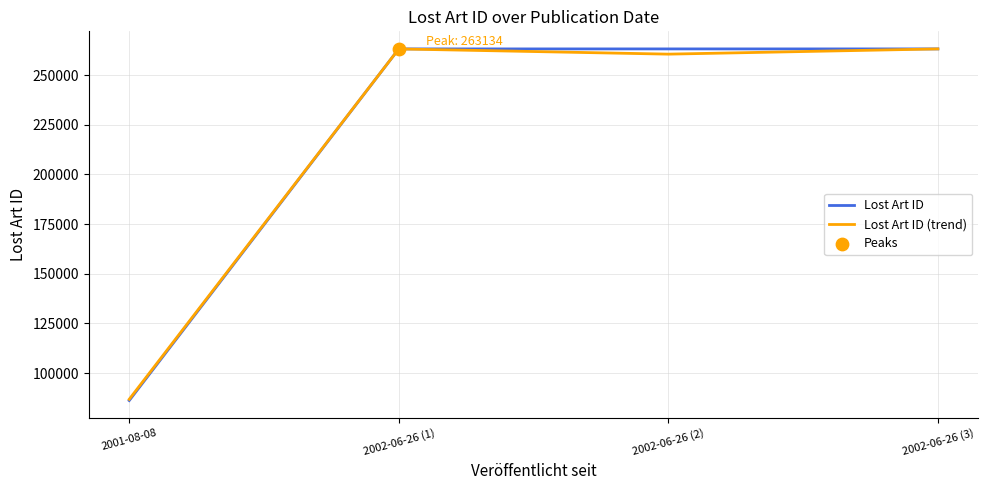

At how many categories does at least one series exceed 179530?

3